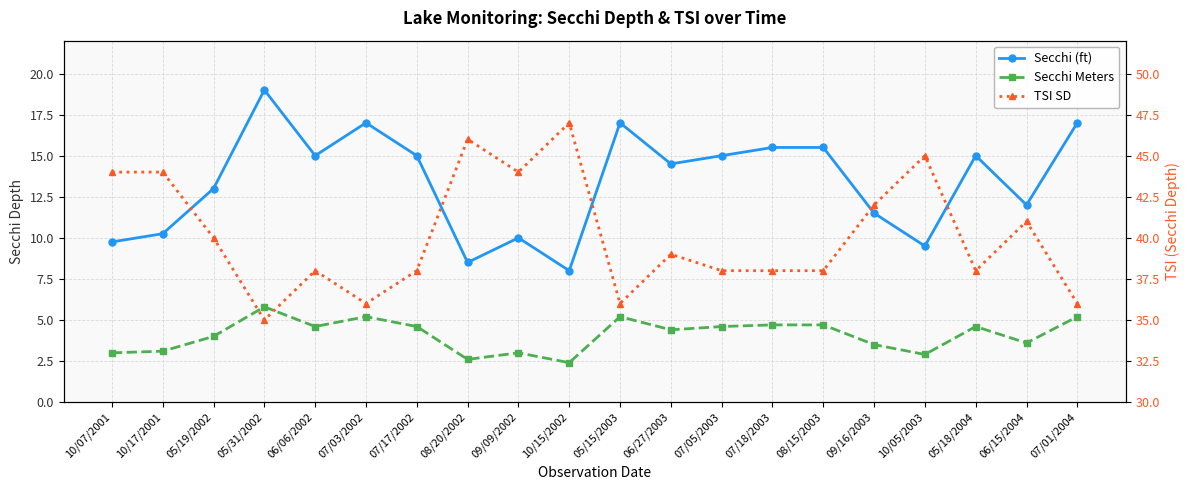

What is the sum of all Secchi Meters values?

81.7